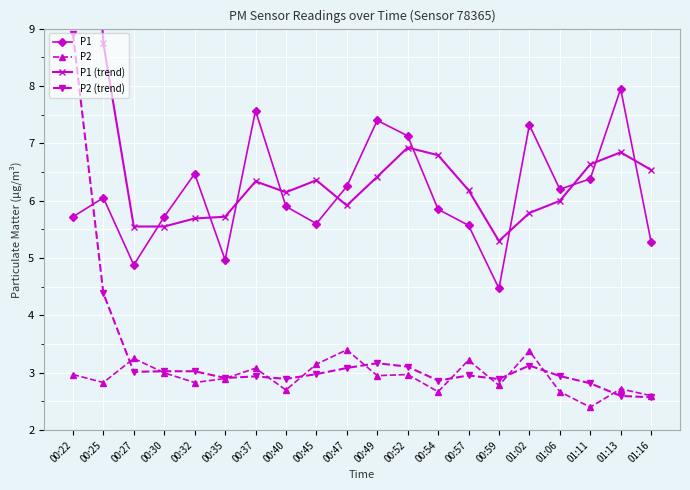

How many values in the P1 (trend) series are below 6?

8